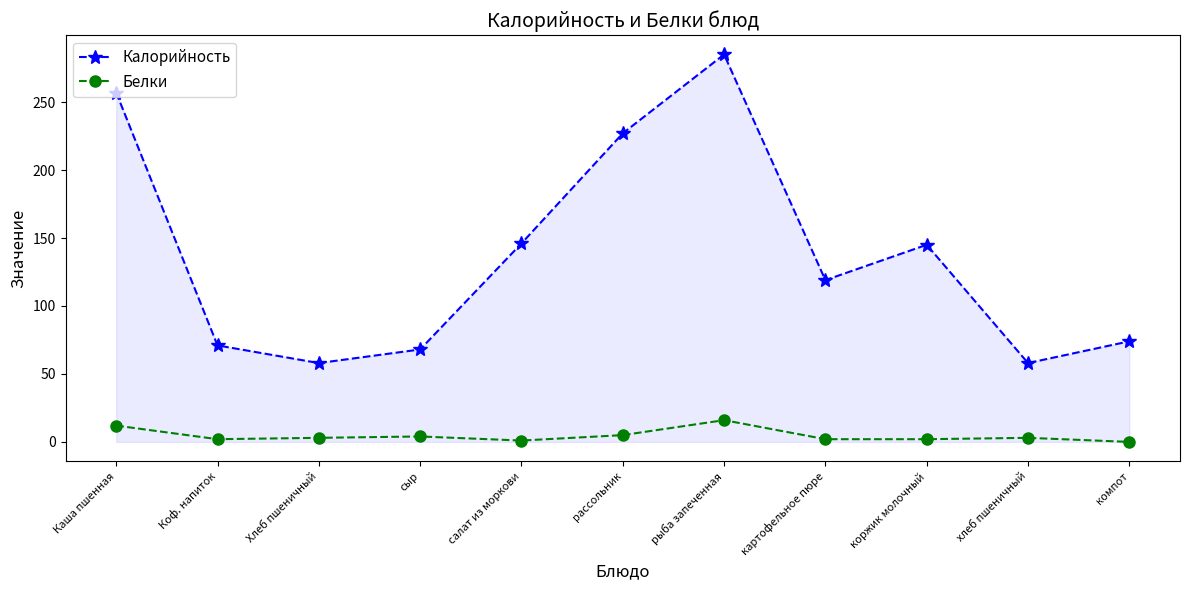

True or false: Белки has more than 0 interior local peaks.

True